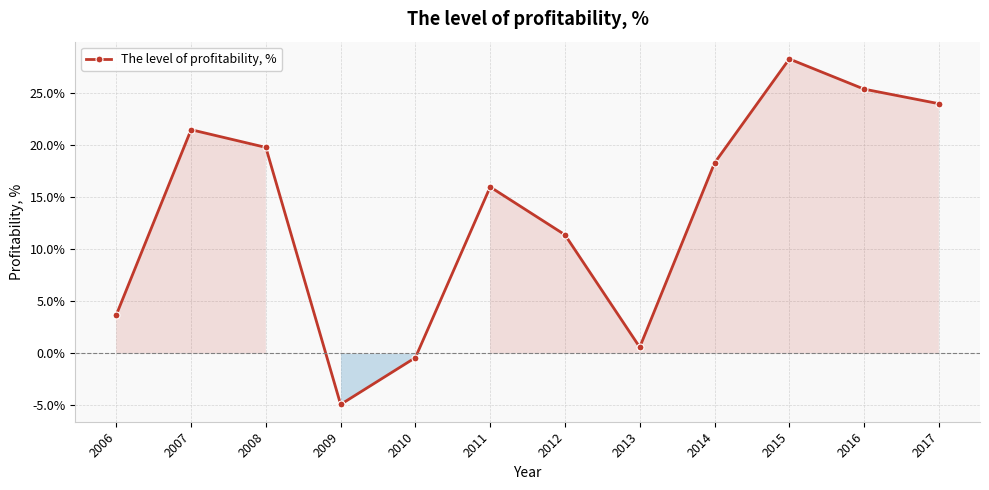

Reading right to left, what are all the values shown in this chart?

2017=24.0	2016=25.4	2015=28.3	2014=18.3	2013=0.6	2012=11.4	2011=16.0	2010=-0.4	2009=-4.9	2008=19.8	2007=21.5	2006=3.7